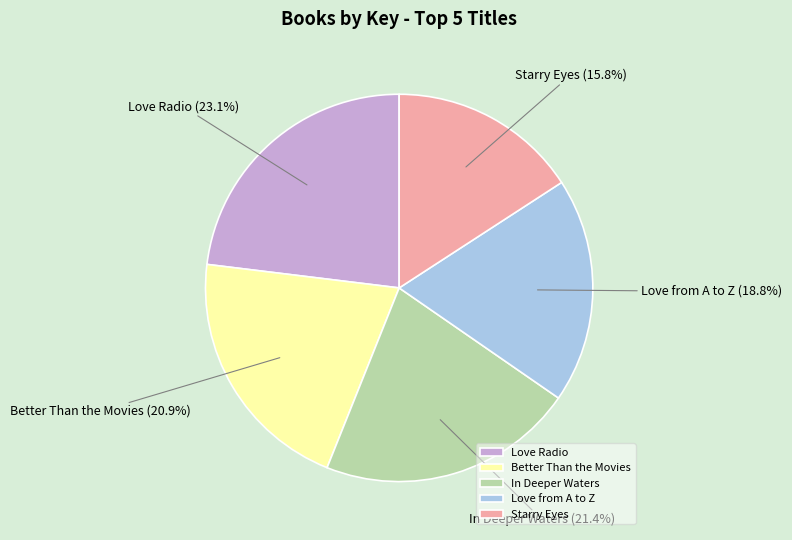

Do Starry Eyes and Love Radio together represent more than half of the pie?

No